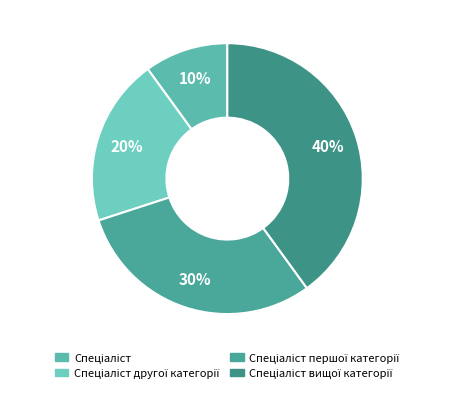

How many slices are in this pie chart?

4